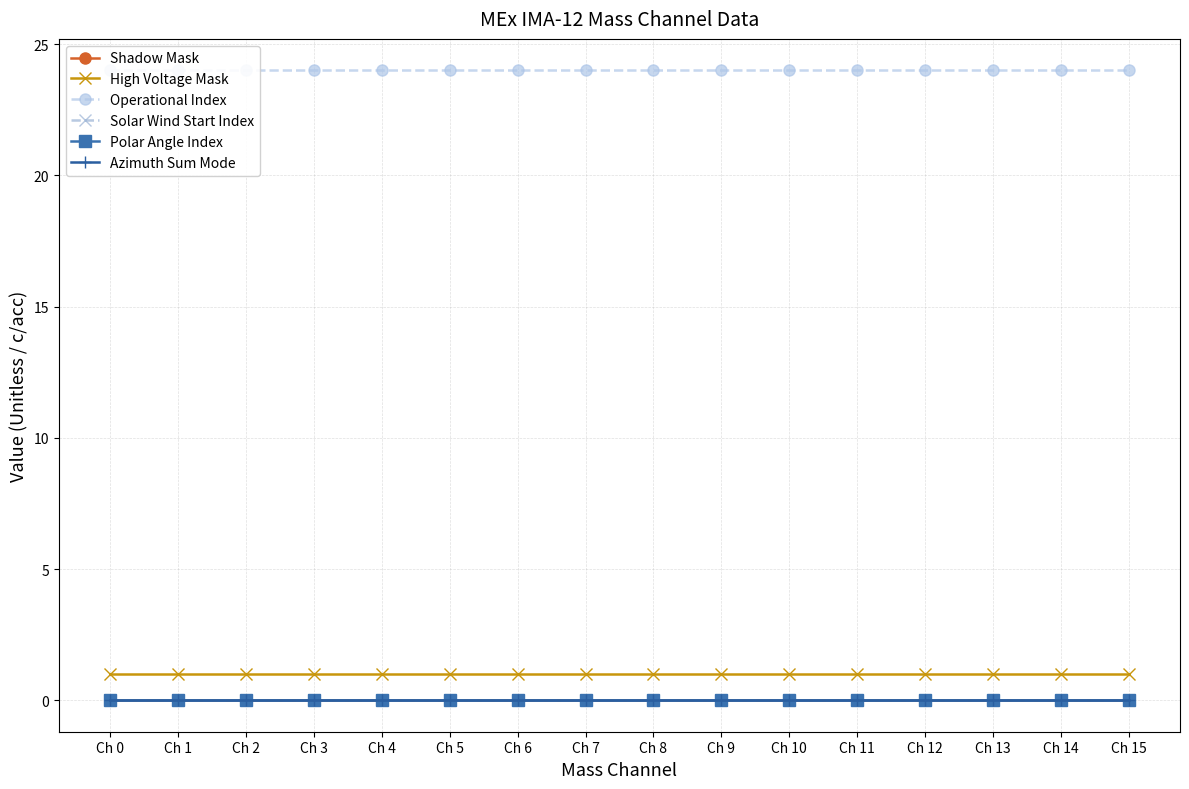

What is the total value across all series at Ch 10?

25